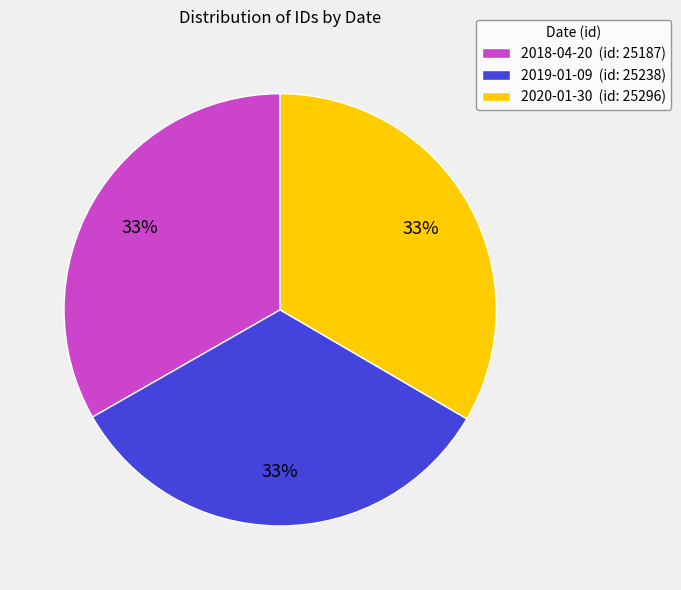

What is the ratio of the value at 2019-01-09 (id: 25238) to the value at 2018-04-20 (id: 25187)?

1.0